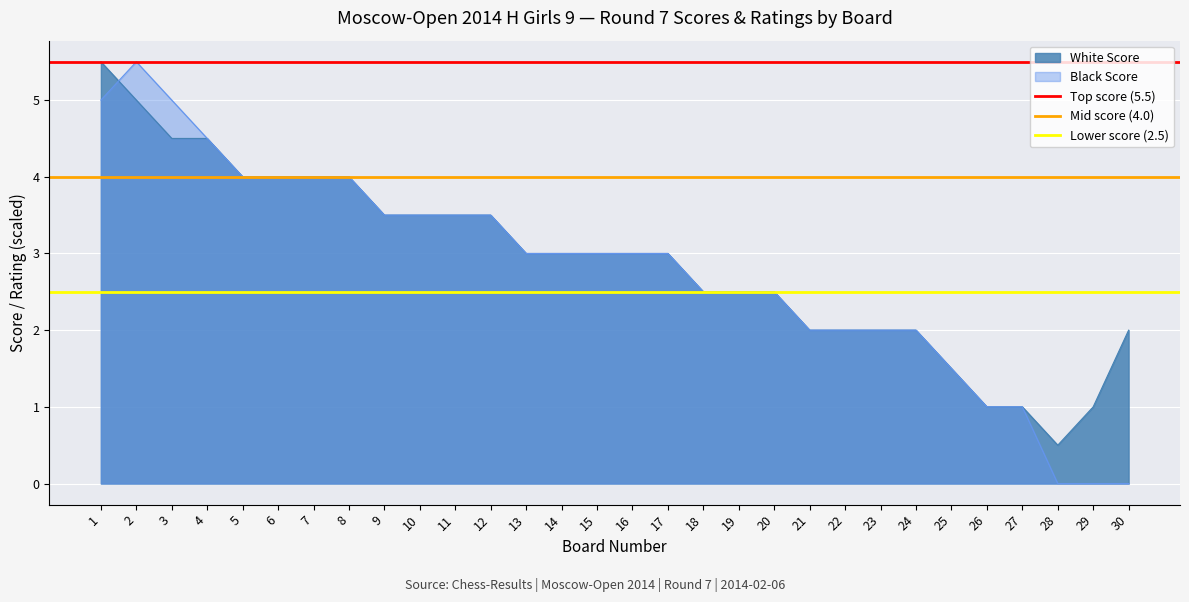

What is the lowest value of the Top score (5.5) series?

5.5